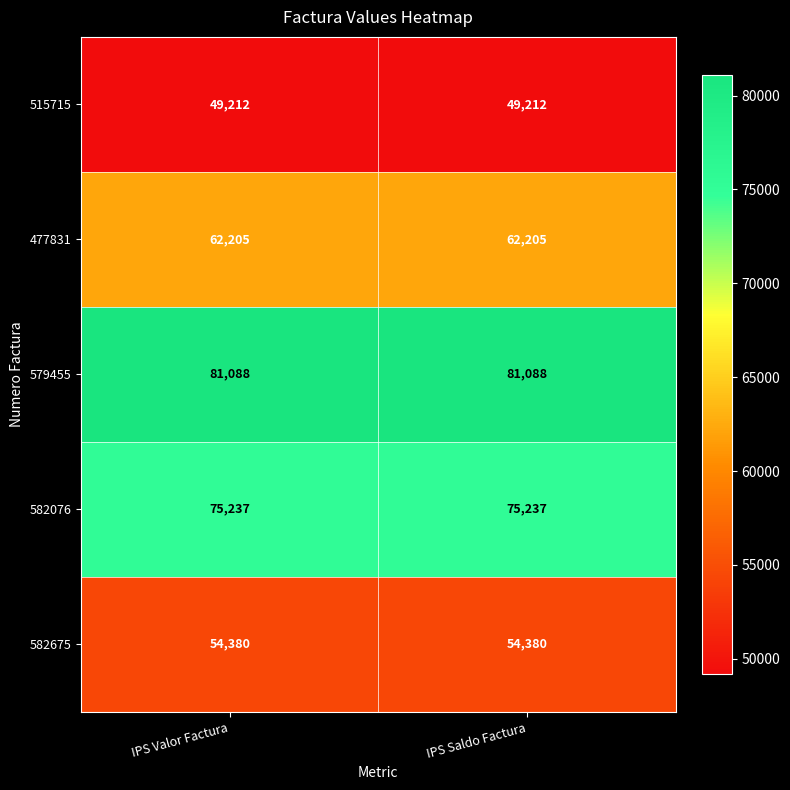

At how many categories does at least one series exceed 60705?

2